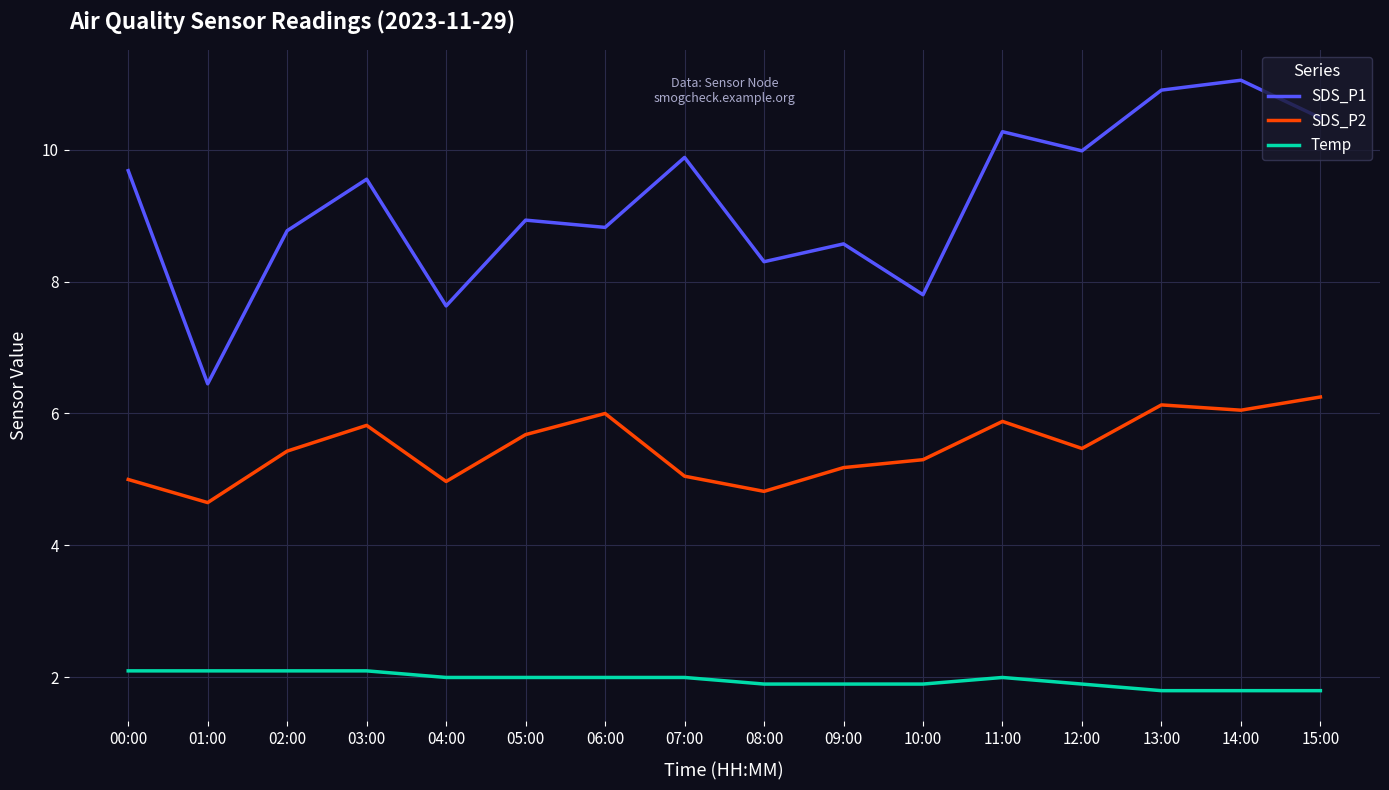

What is the maximum value shown in the chart?

11.1